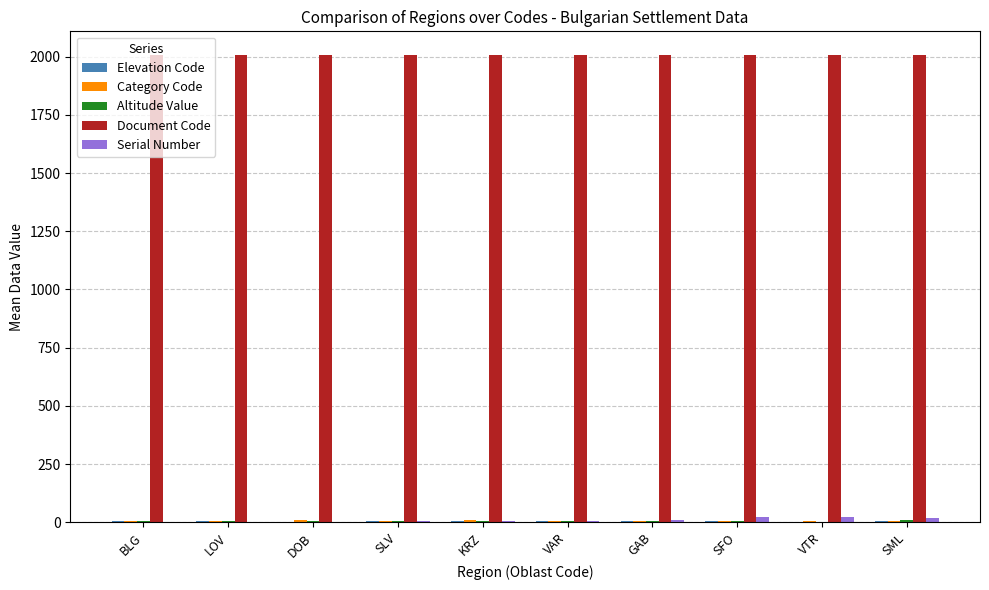

What is the sum of all Serial Number values?

93